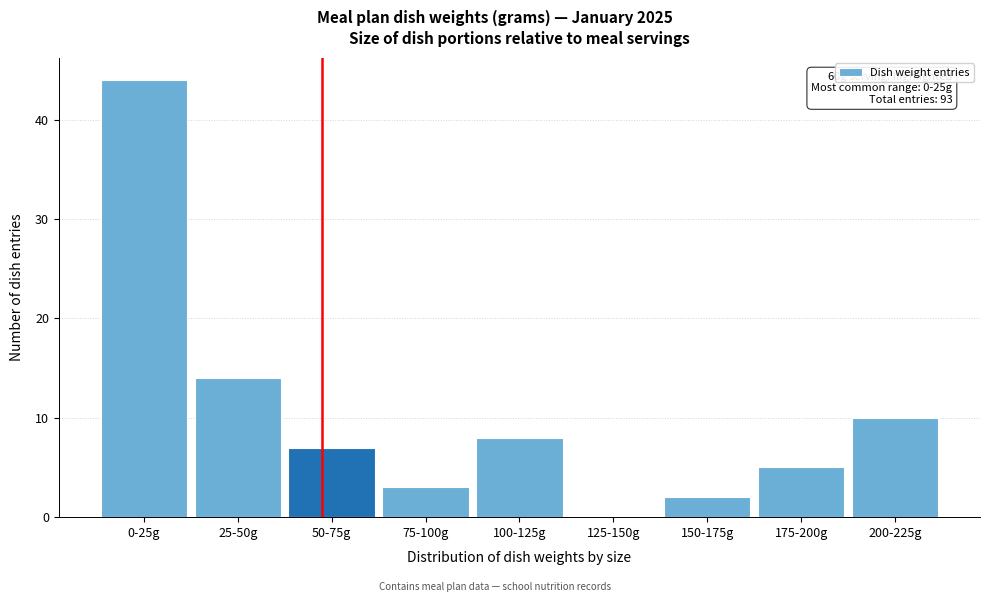

Reading left to right, what are all the values shown in this chart?

0-25g=44	25-50g=14	50-75g=7	75-100g=3	100-125g=8	125-150g=0	150-175g=2	175-200g=5	200-225g=10